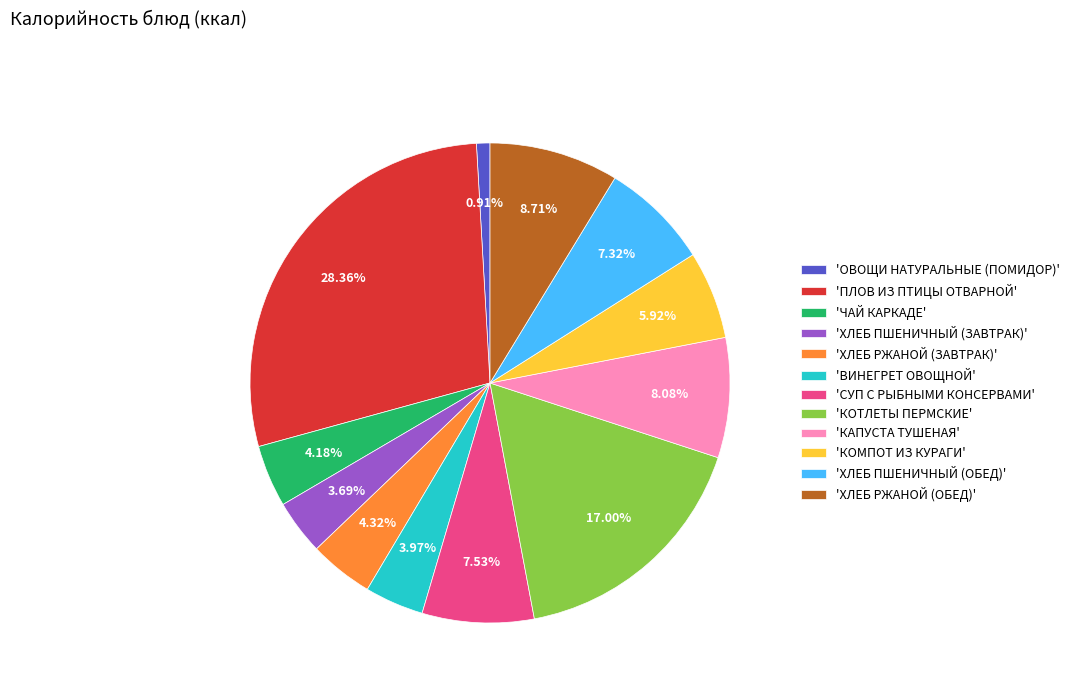

To the nearest percent, what is the average slice percentage?

8%